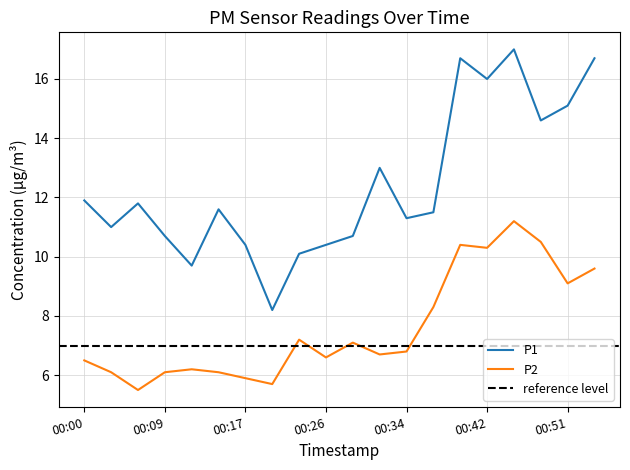

At which label does P1 first exceed 11?

00:00